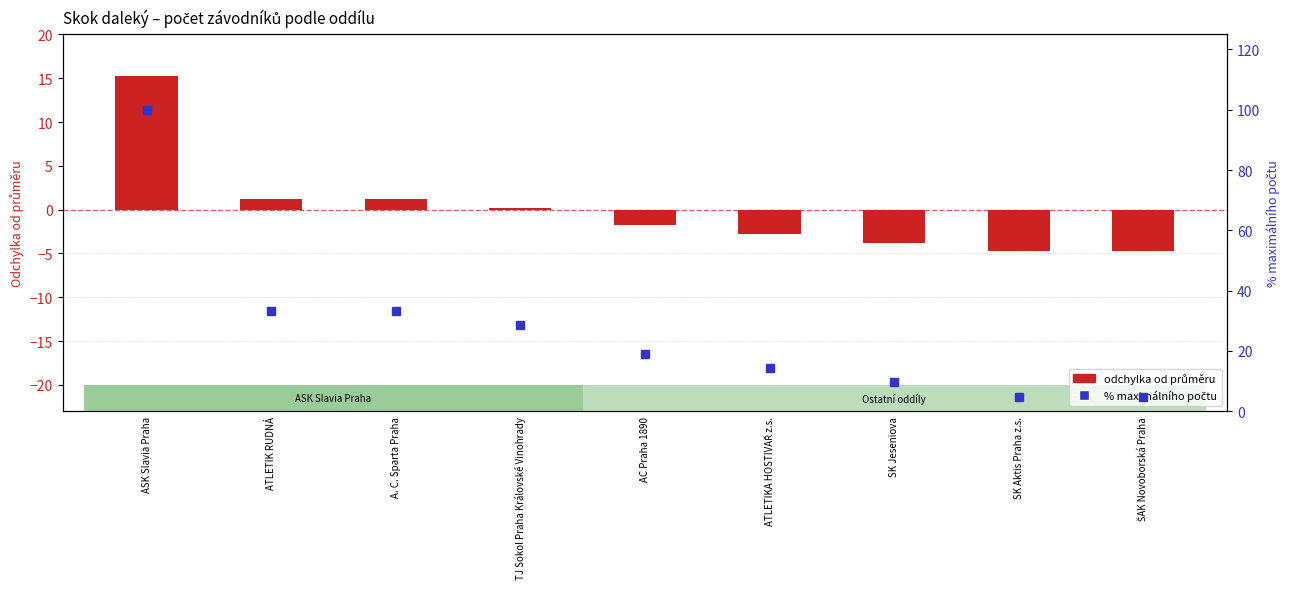

How many values in count deviation are below zero?

5